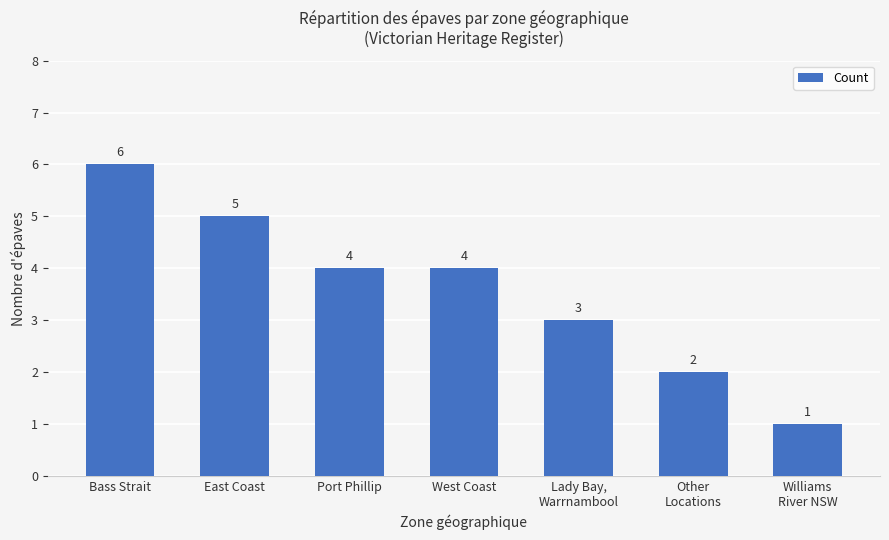

Reading left to right, list all the values displayed in this chart.

Bass Strait=6	East Coast=5	Port Phillip=4	West Coast=4	Lady Bay,
Warrnambool=3	Other
Locations=2	Williams
River NSW=1